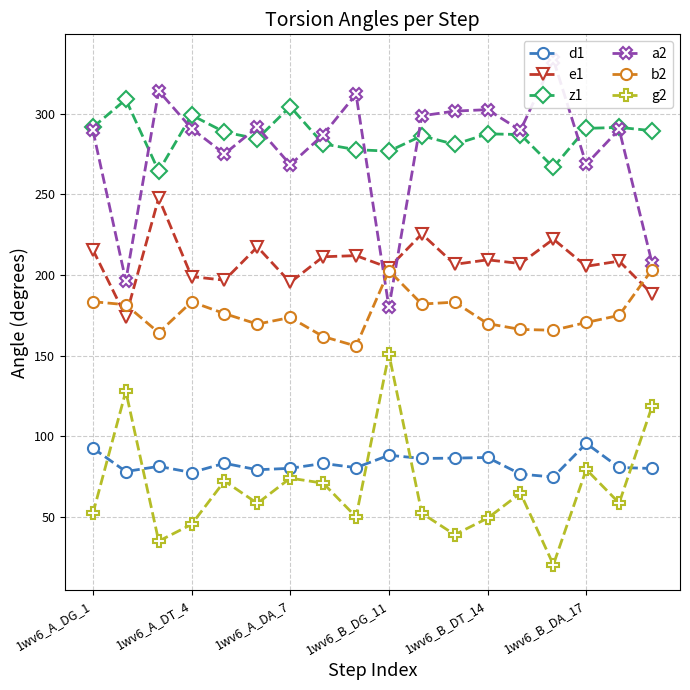

What is the highest value of the g2 series?

151.1